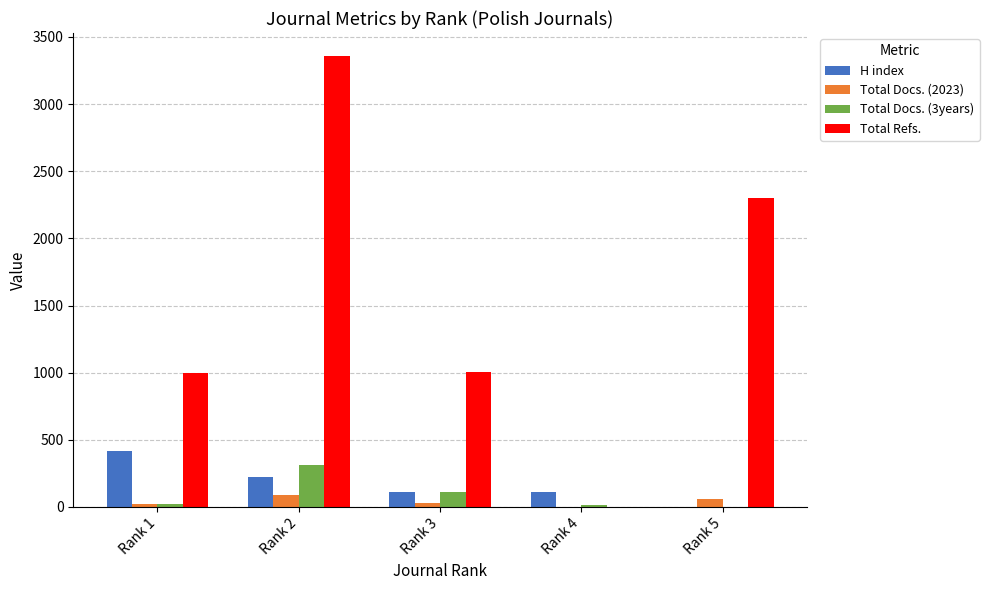

Is the value of Total Docs. (2023) at Rank 3 greater than the value of Total Refs. at Rank 3?

No